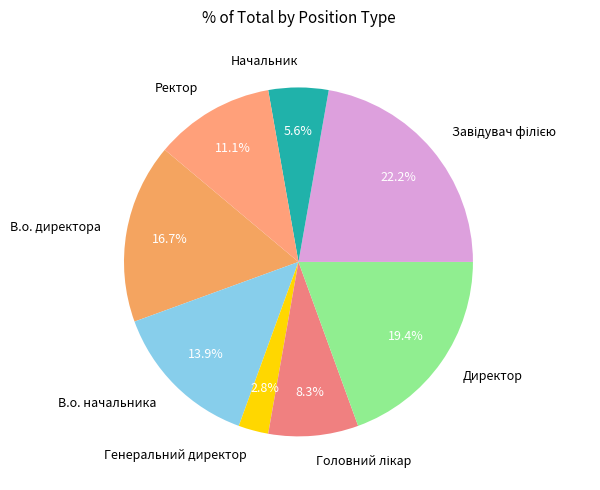

Which category has the smallest portion of the pie?

Генеральний директор